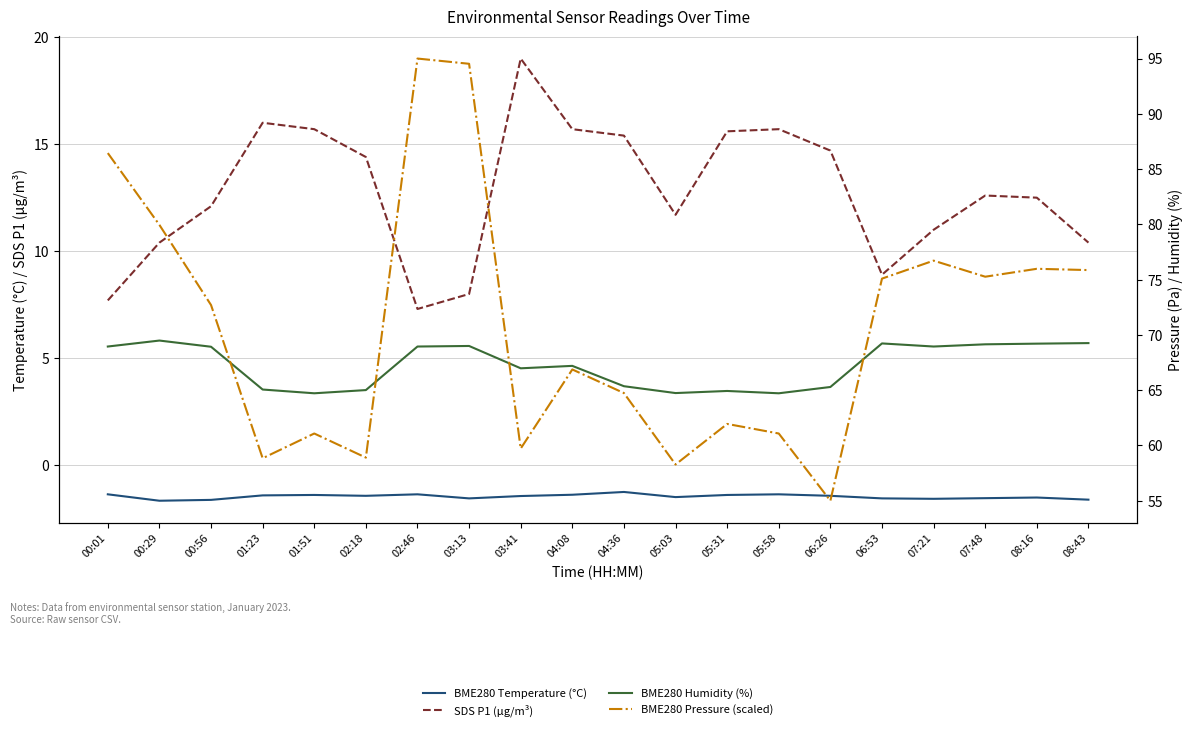

True or false: BME280 Humidity (%) and SDS P1 (µg/m³) intersect in this chart.

False